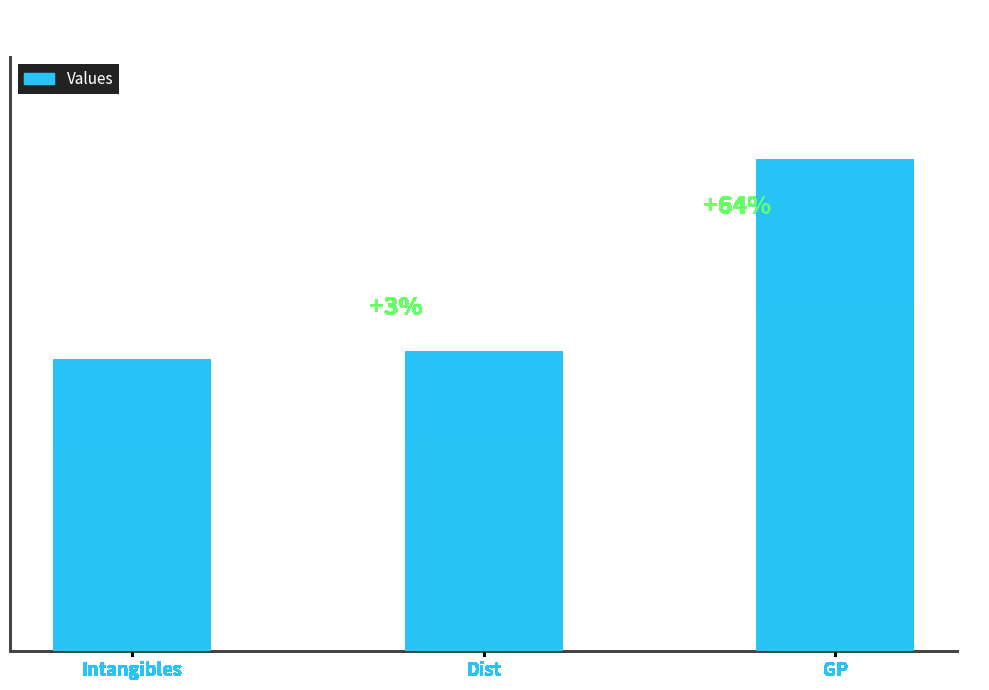

At which category does the chart reach its peak across all series?

GP